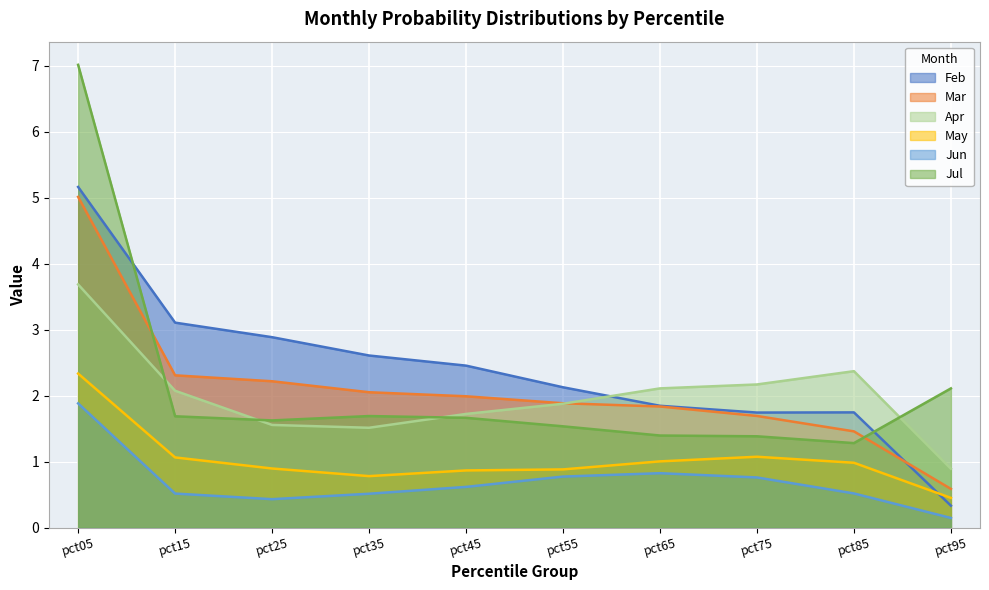

Which category has the highest value across all series?

pct05